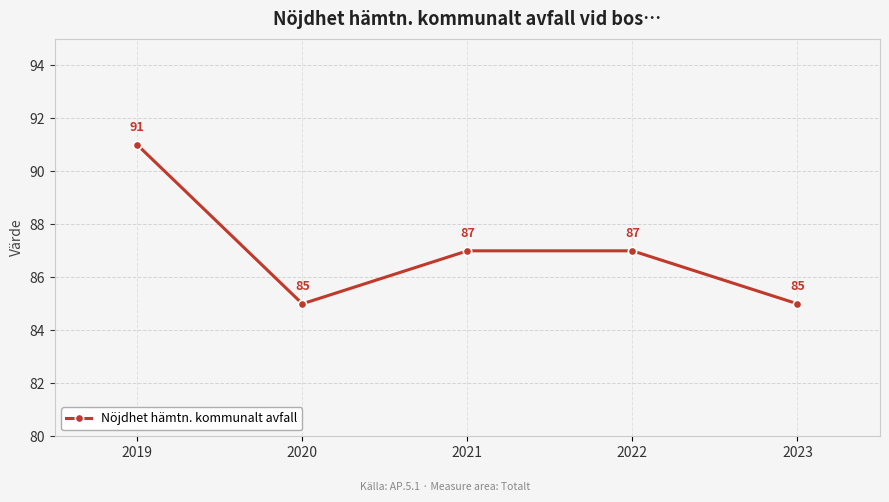

What is the difference between the maximum and second lowest values?

6